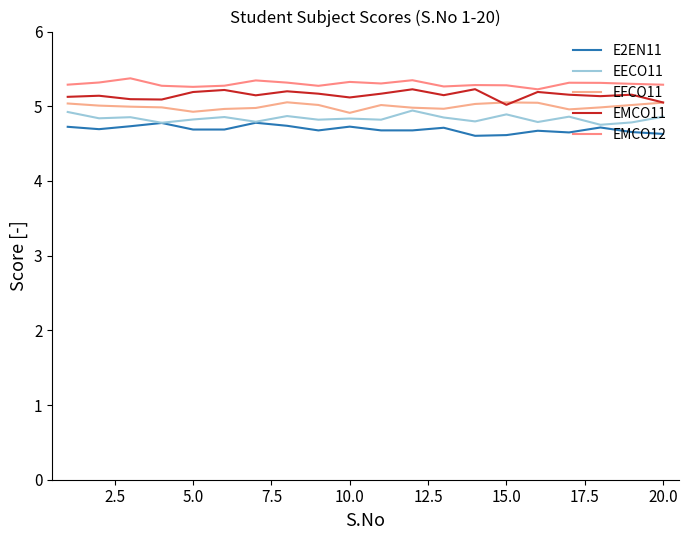

What are all the series names shown in the legend?

E2EN11, EECO11, EFCO11, EMCO11, EMCO12